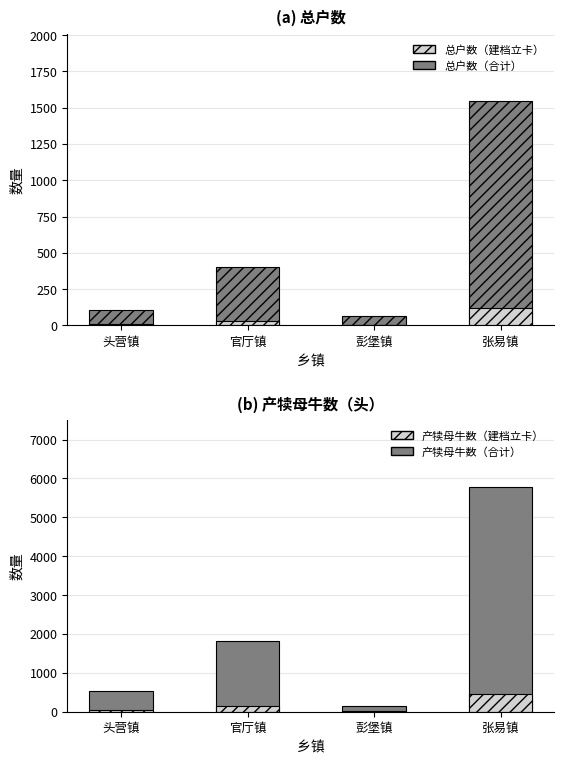

Reading left to right, extract all data points from this chart.

总户数: 头营镇=107.0	官厅镇=400.0	彭堡镇=66.0	张易镇=1545.0
总户数 (建档立卡): 头营镇=8.6	官厅镇=32.0	彭堡镇=5.3	张易镇=123.6
产犊母牛数: 头营镇=543.0	官厅镇=1807.0	彭堡镇=146.0	张易镇=5769.0
产犊母牛数 (建档立卡): 头营镇=43.4	官厅镇=144.6	彭堡镇=11.7	张易镇=461.5